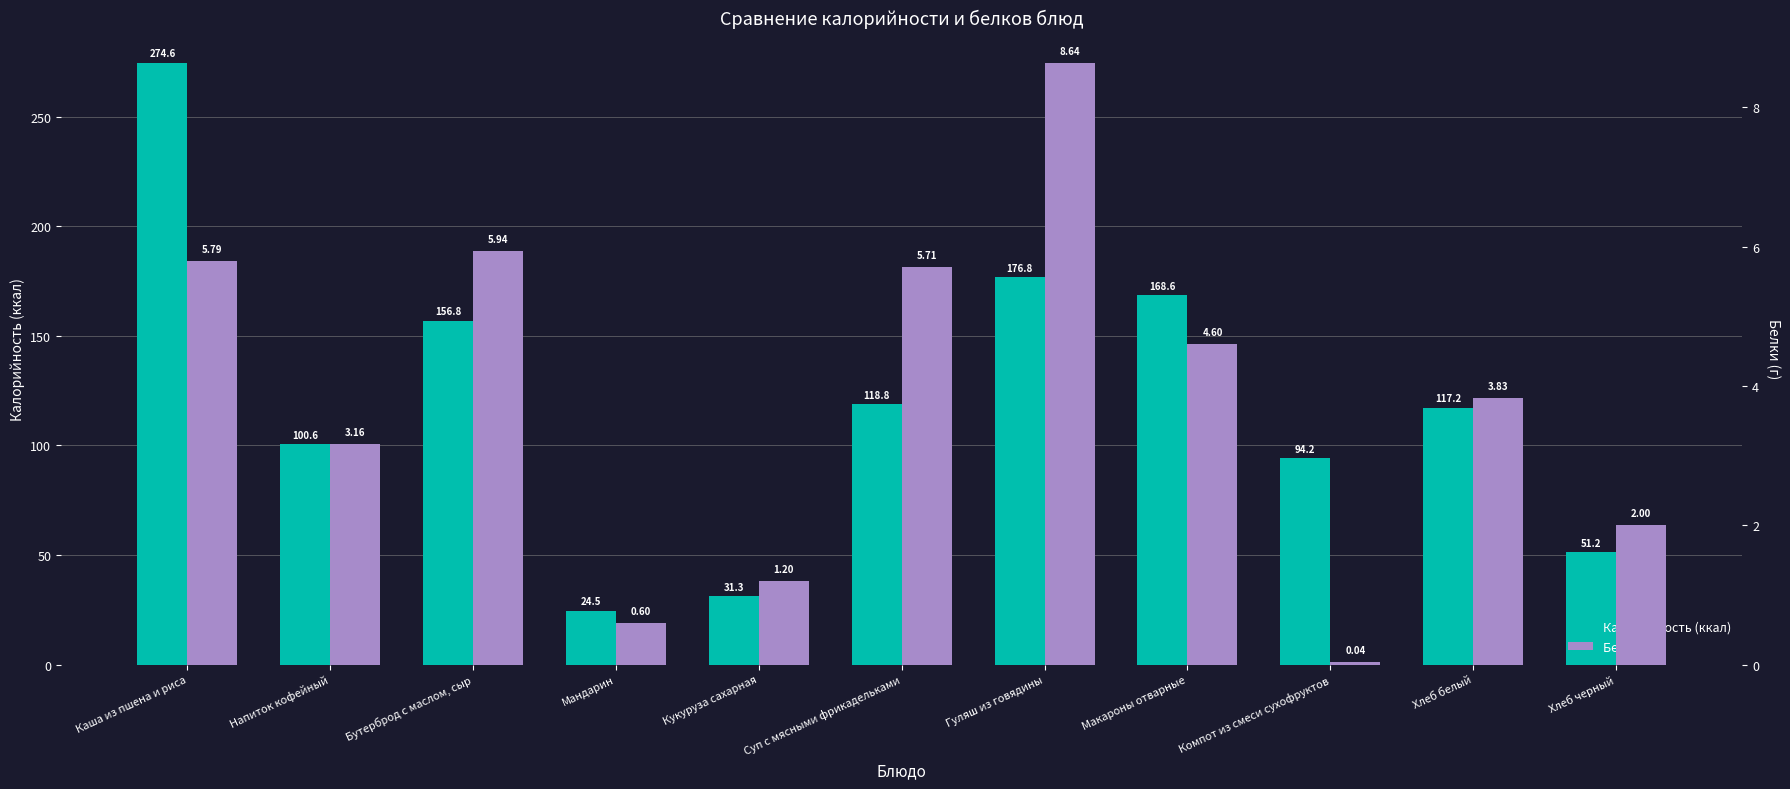

What are all the series names shown in the legend?

Калорийность (ккал), Белки (г)